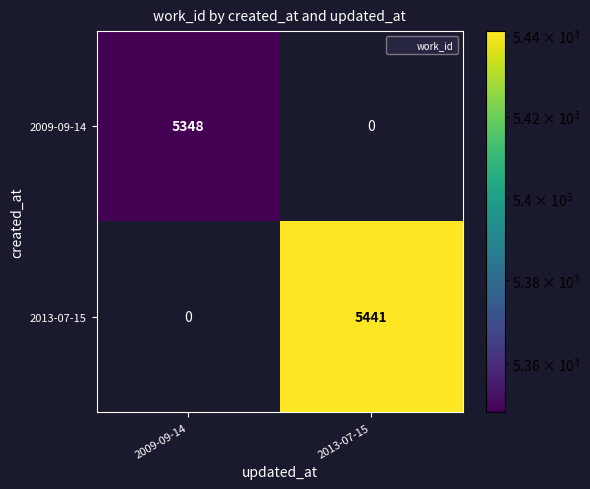

At how many categories does at least one series exceed 684?

2